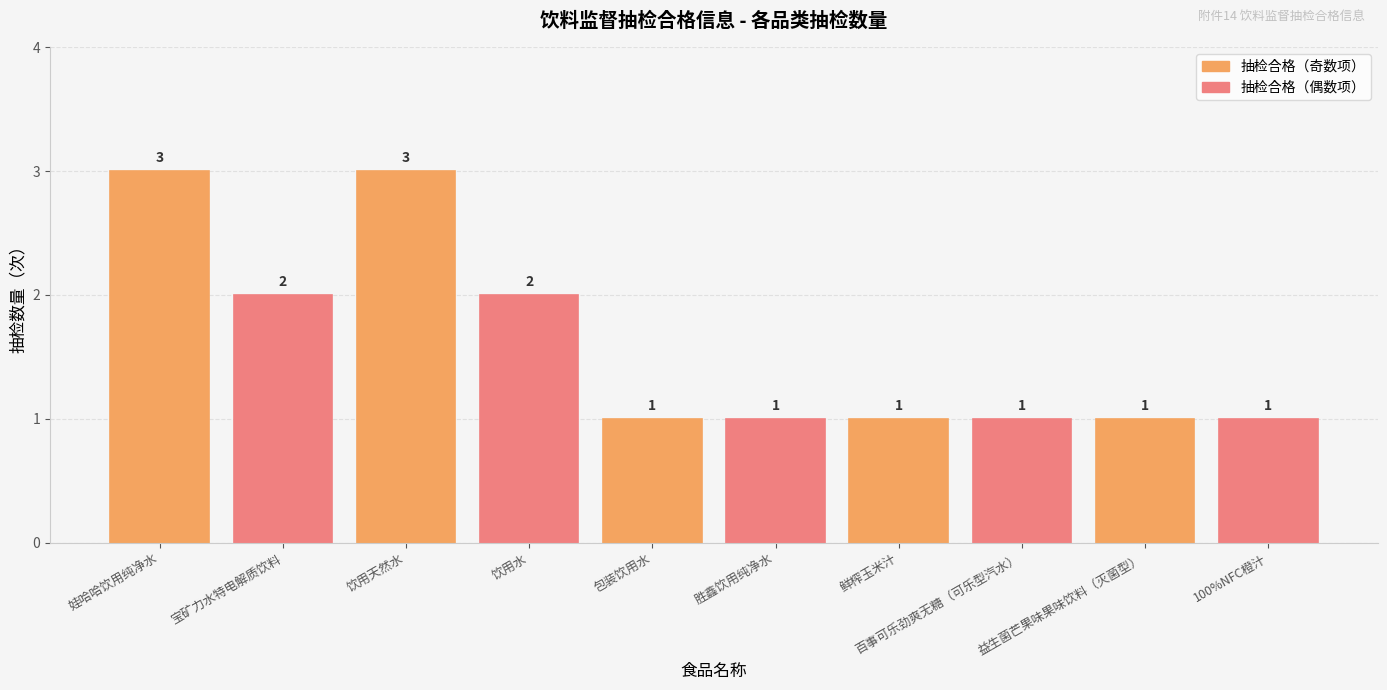

Count the number of values greater than 1.

4